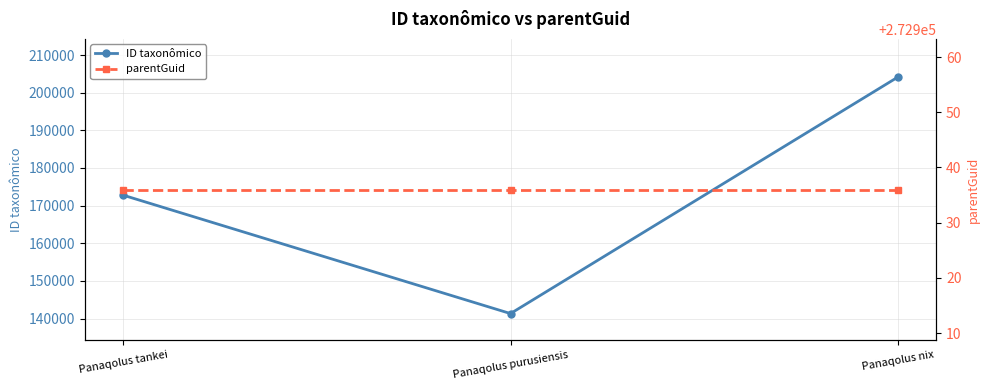

Read the ID taxonômico value at Panaqolus nix.

204095